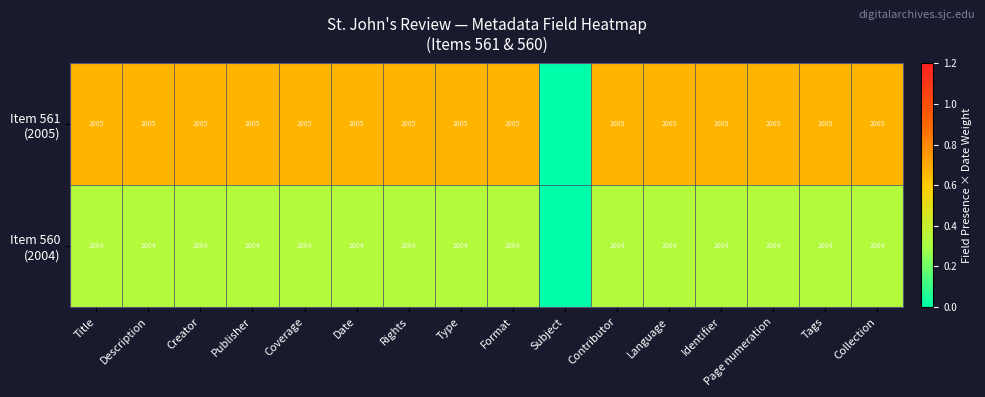

At which category does the chart reach its peak across all series?

Title